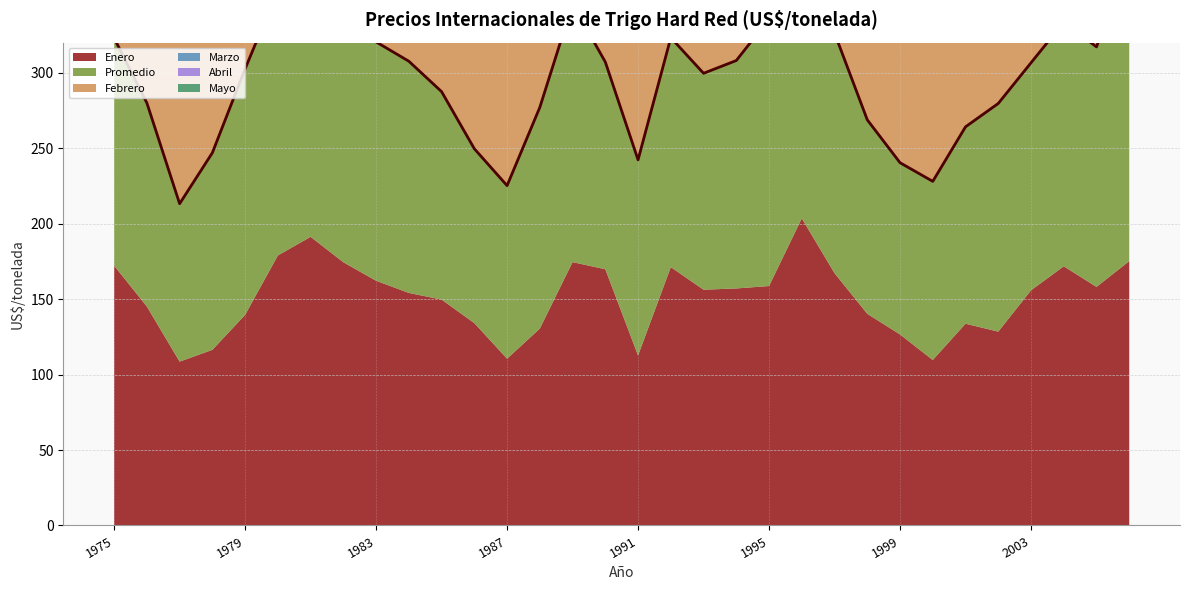

Between 1979 and 1990, which series saw the biggest shift?

Enero